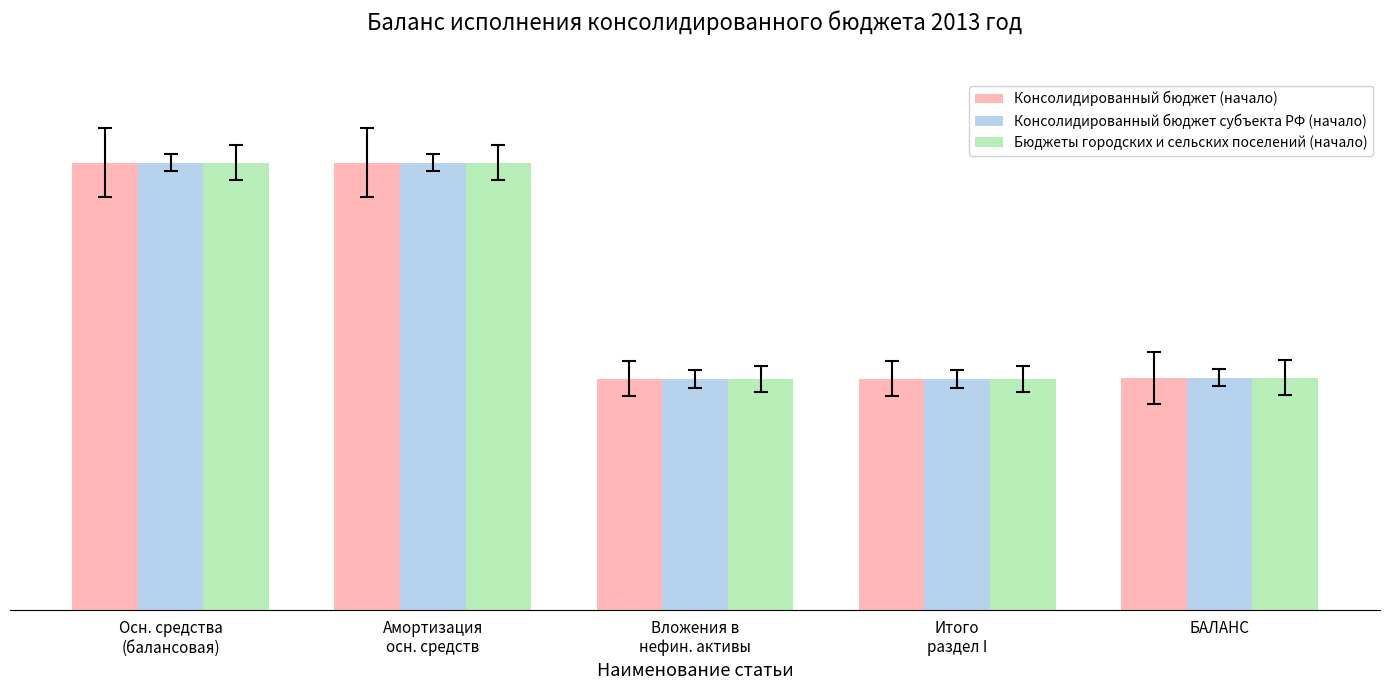

What are all the series names shown in the legend?

Консолидированный бюджет (начало), Консолидированный бюджет субъекта РФ (начало), Бюджеты городских и сельских поселений (начало)